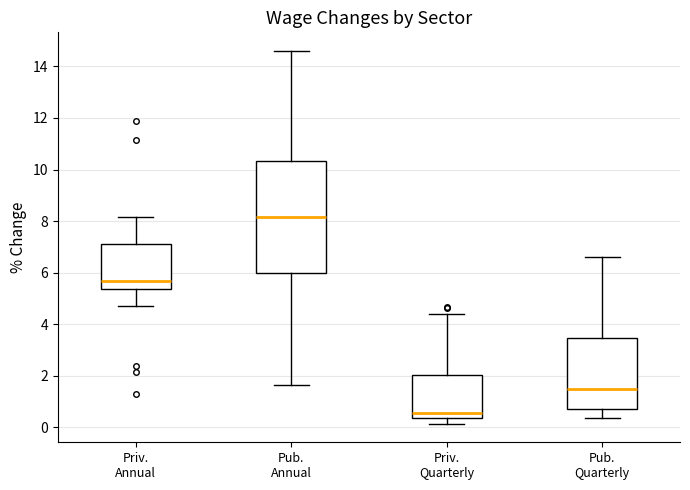

Reading left to right, transcribe this box plot: for each box, give where its median line is, the range the box spans, and where its two whiskers end, as read against the y-axis. The values are not printed on the chart, so give them approximately, as read against the axis.

Priv. Annual: median 5.6, box 5.4 to 7.2, whiskers 4.8 to 8.2
Pub. Annual: median 8.2, box 6.0 to 10.4, whiskers 1.6 to 14.6
Priv. Quarterly: median 0.6, box 0.4 to 2.0, whiskers 0.2 to 4.4
Pub. Quarterly: median 1.6, box 0.8 to 3.4, whiskers 0.4 to 6.6